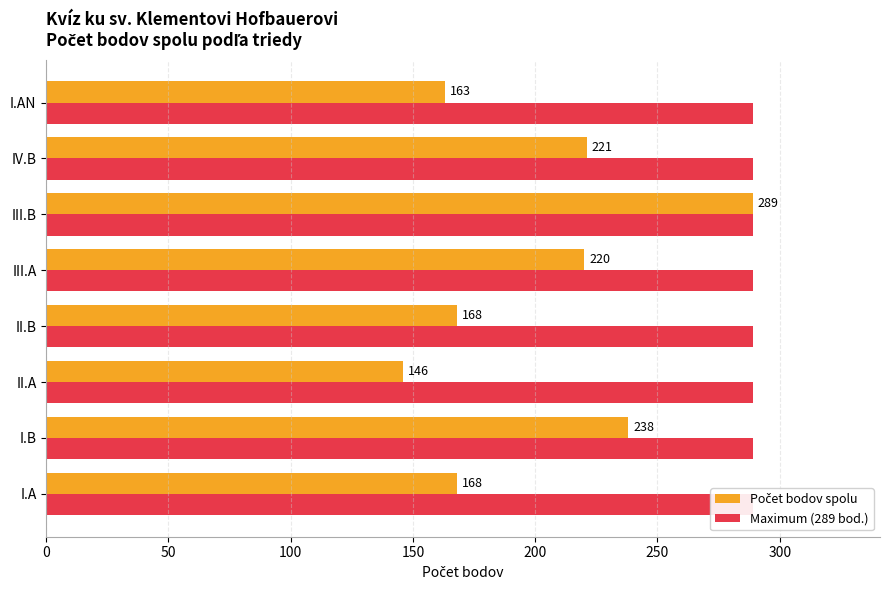

Are the bars grouped side by side (vs. stacked)?

Yes